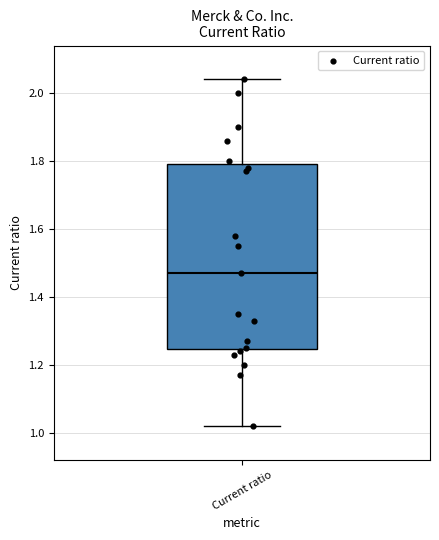

Transcribe this box plot: give where the median line is, the range the box spans, and where the two whiskers end, as read against the y-axis. The values are not printed on the chart, so give them approximately, as read against the axis.

median 1.48, box 1.24 to 1.80, whiskers 1.02 to 2.04